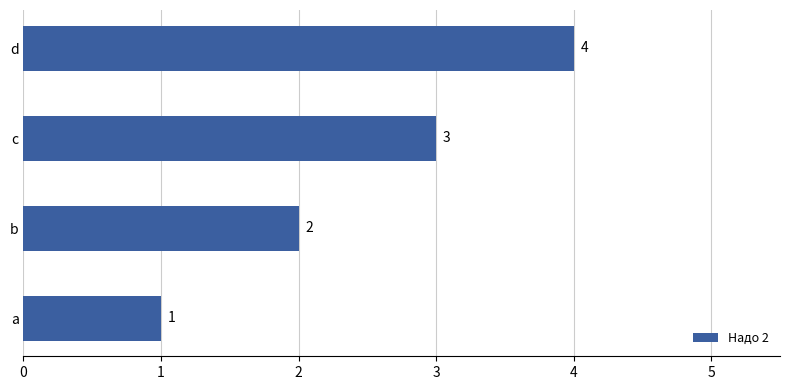

How many series are shown in this chart?

1